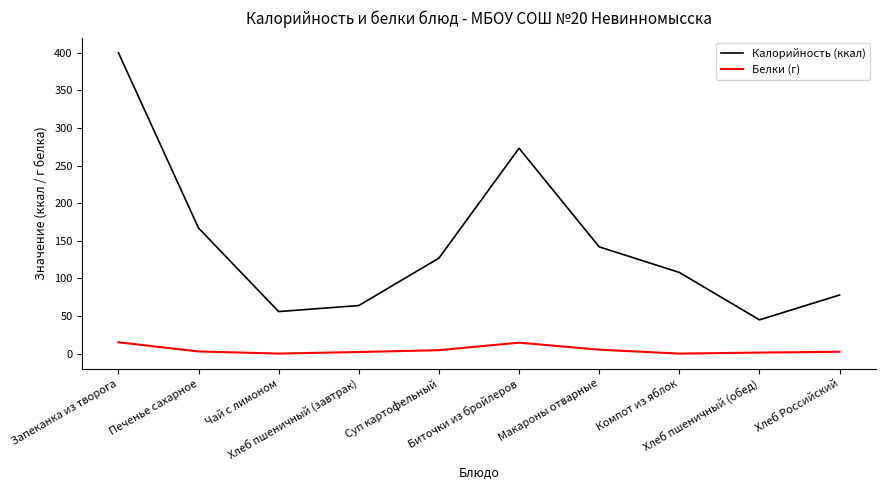

At which category does the chart reach its peak across all series?

Запеканка из творога